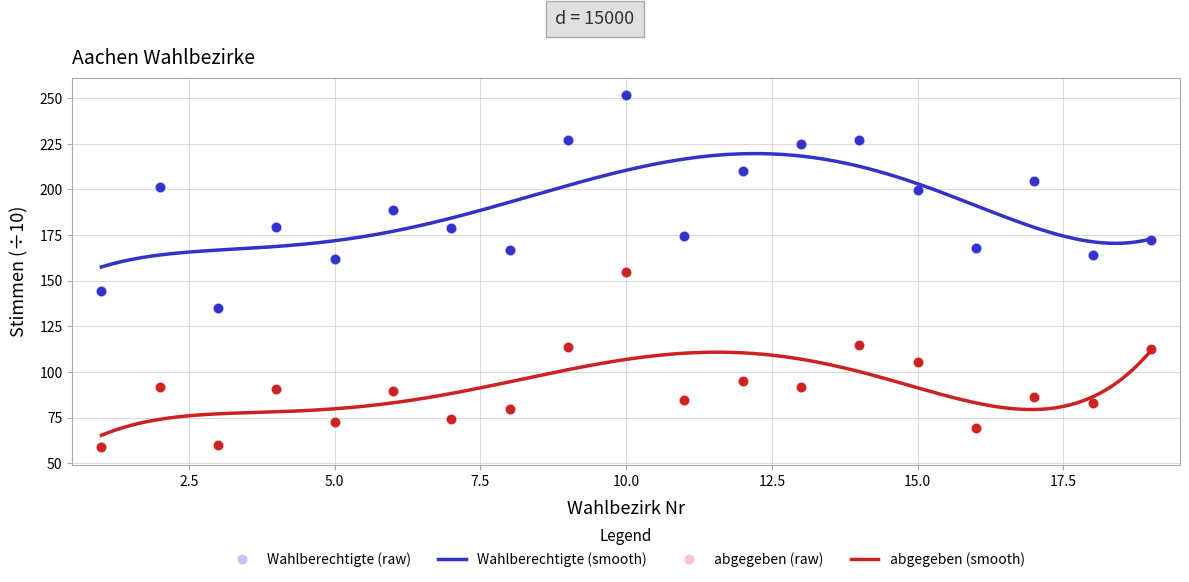

At which category is the sum across all series the highest?

10